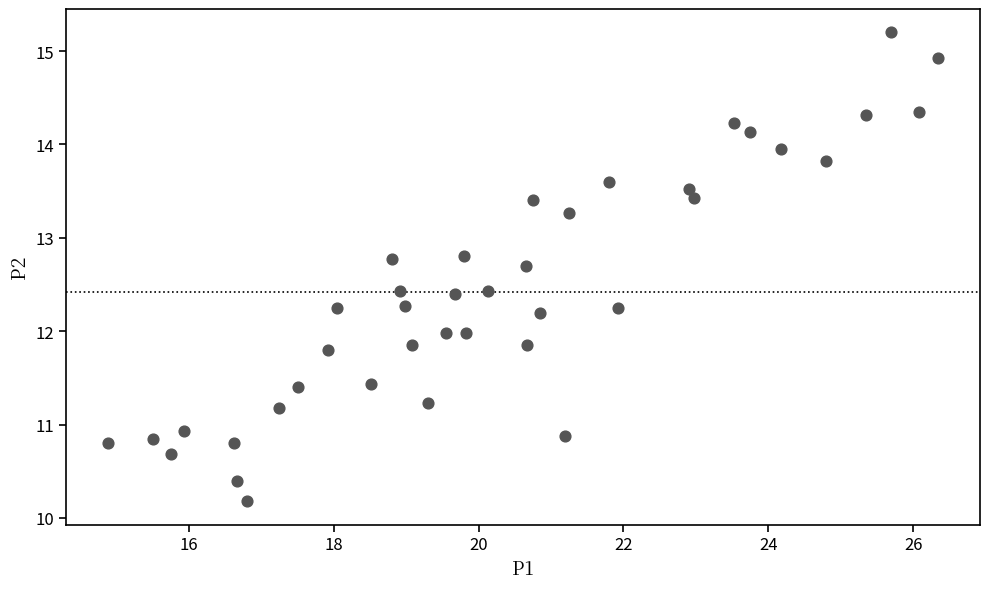

What is the range of X values (max minus min)?

11.5